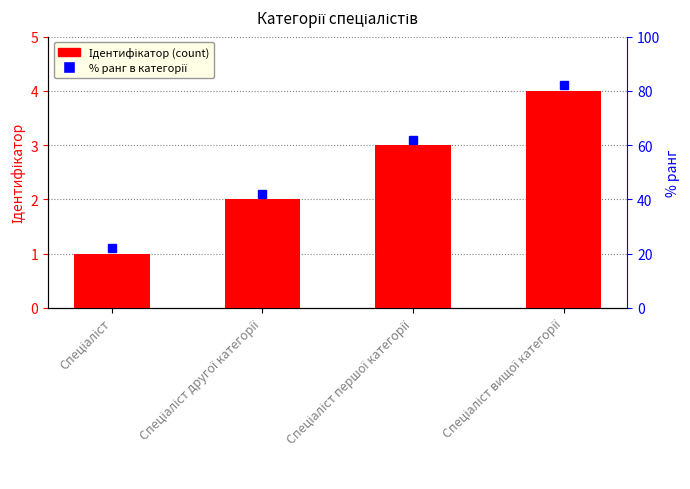

Are the bars grouped side by side (vs. stacked)?

No